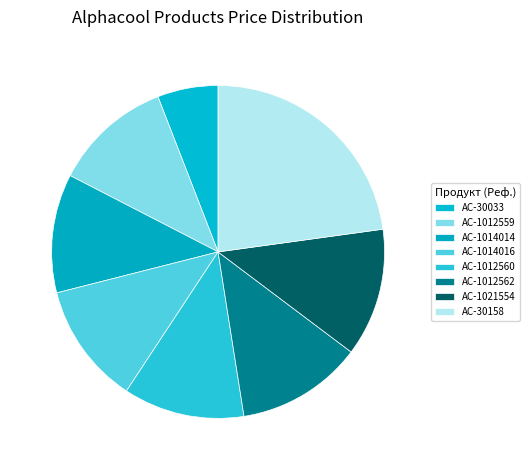

Which slice is the largest?

AC-30158